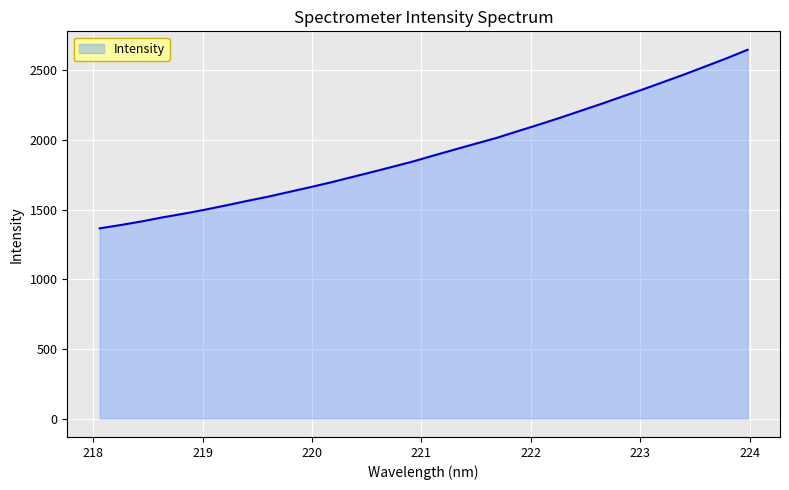

What is the greatest value displayed?

2647.1